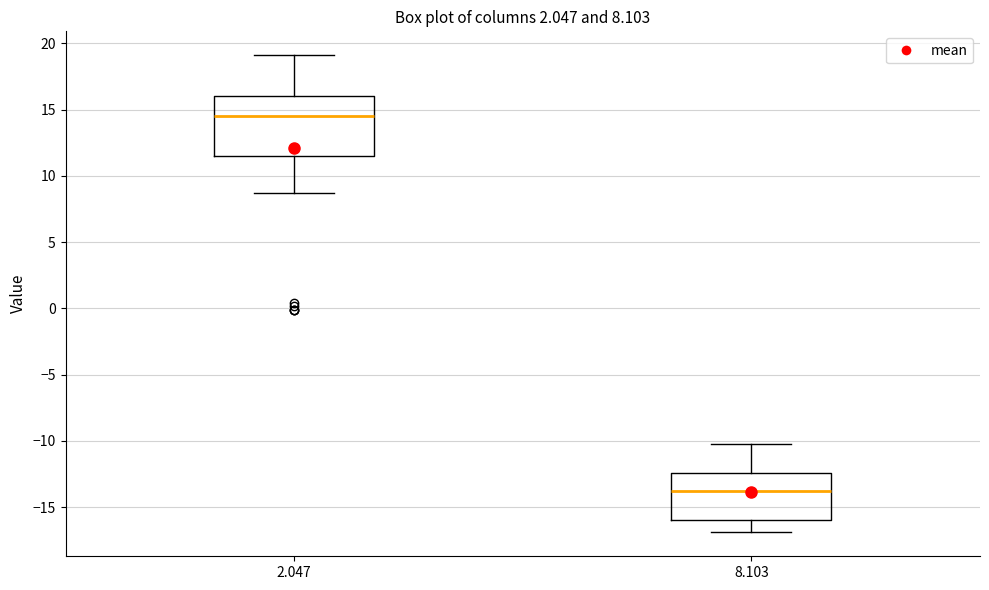

Comparing the boxes themselves (not the whiskers), which one is the tallest?

2.047